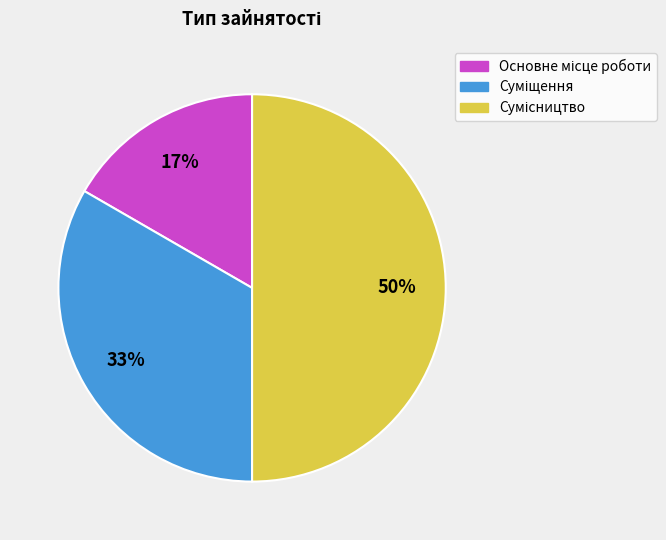

To the nearest percent, what is the difference between the largest and smallest slice percentages?

33%